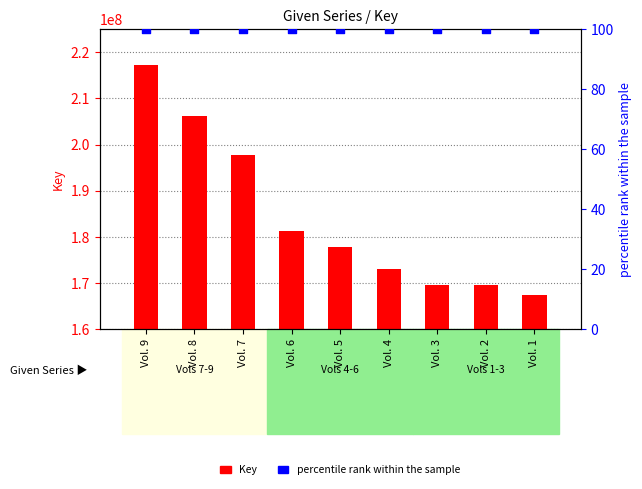

Which series has the widest spread of Y values?

Key